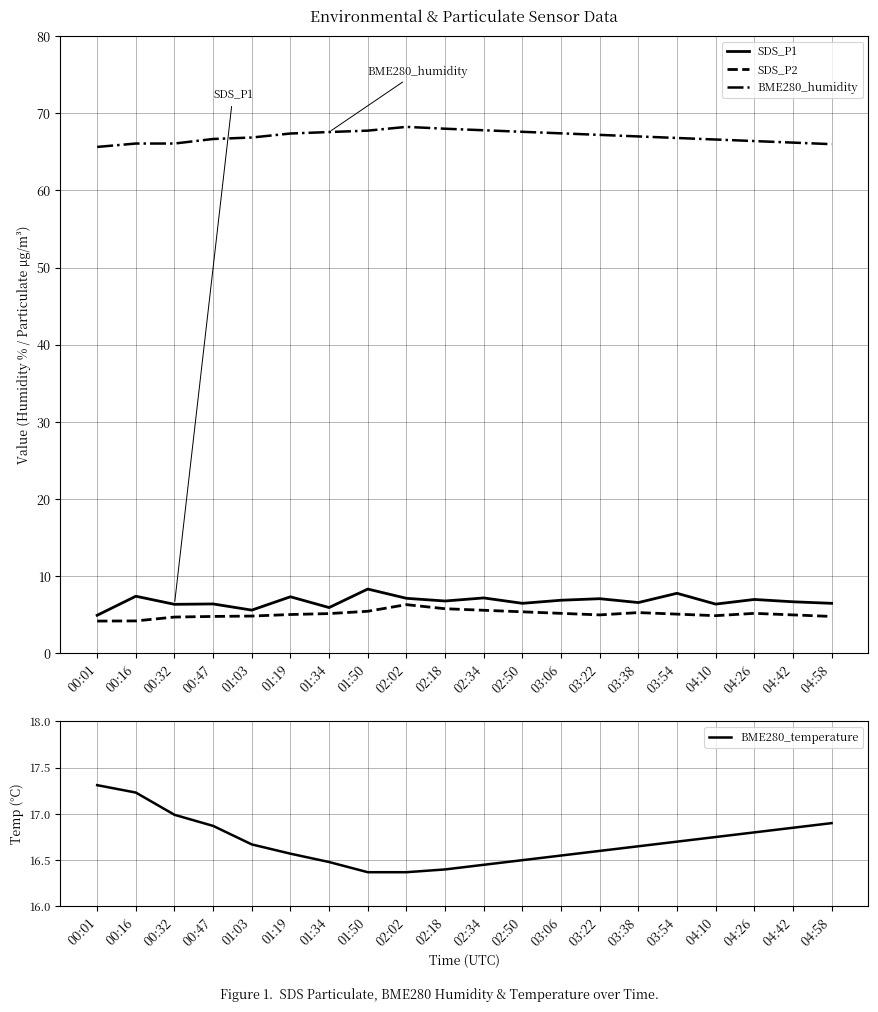

What is the label of the 18th point from the left?

04:26